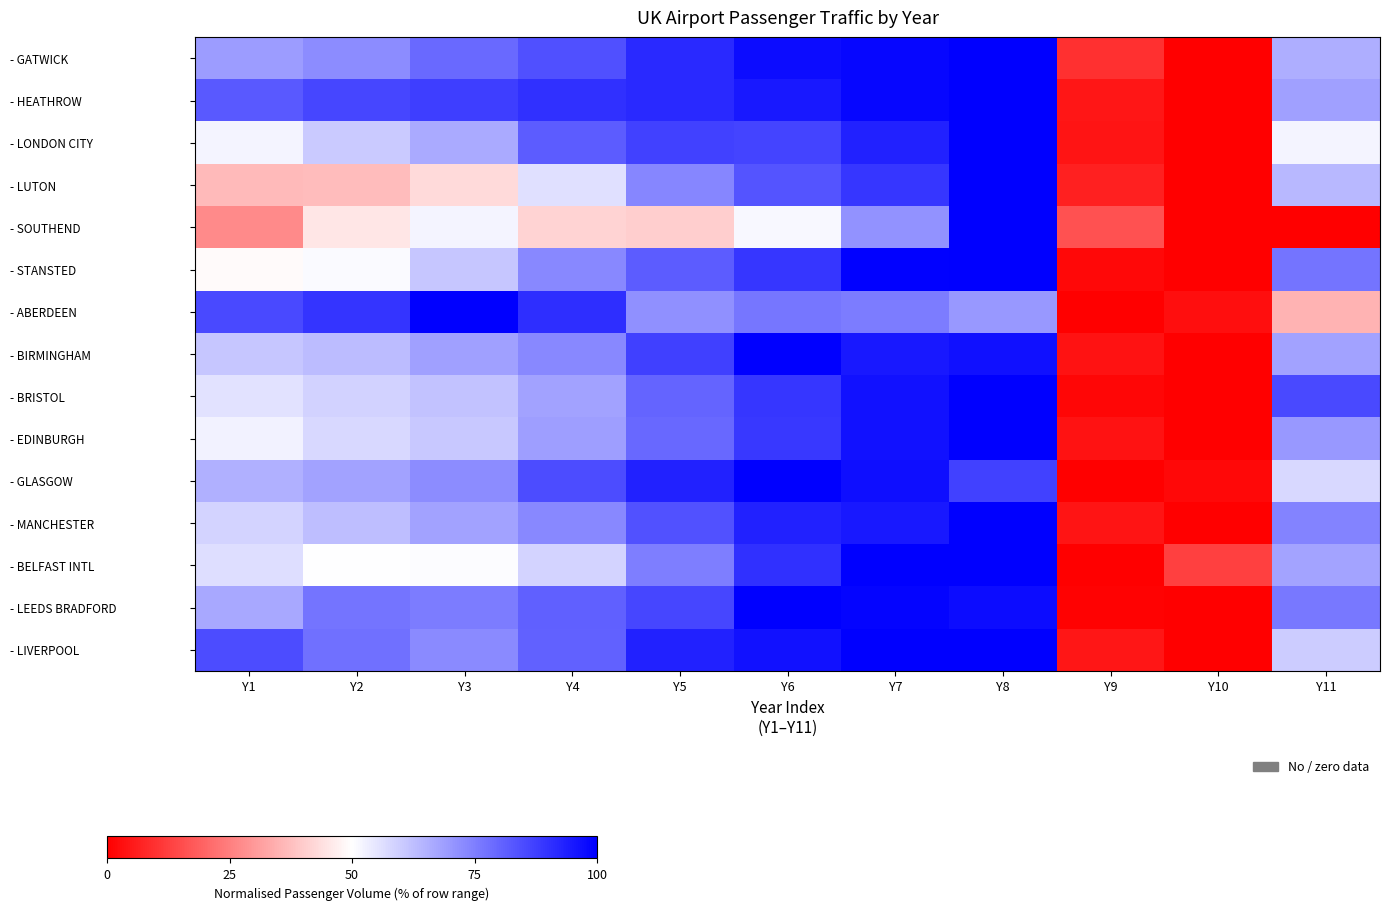

Which label corresponds to the smallest value in the chart?

Y10